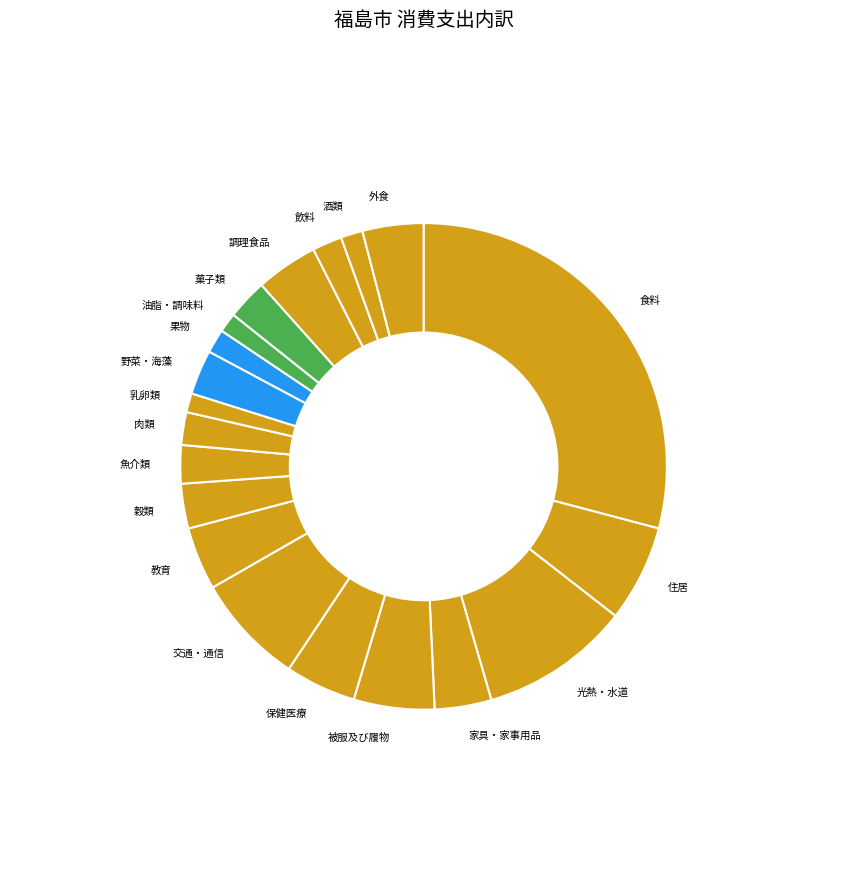

Is the sum of 調理食品 and 交通・通信 greater than half?

No